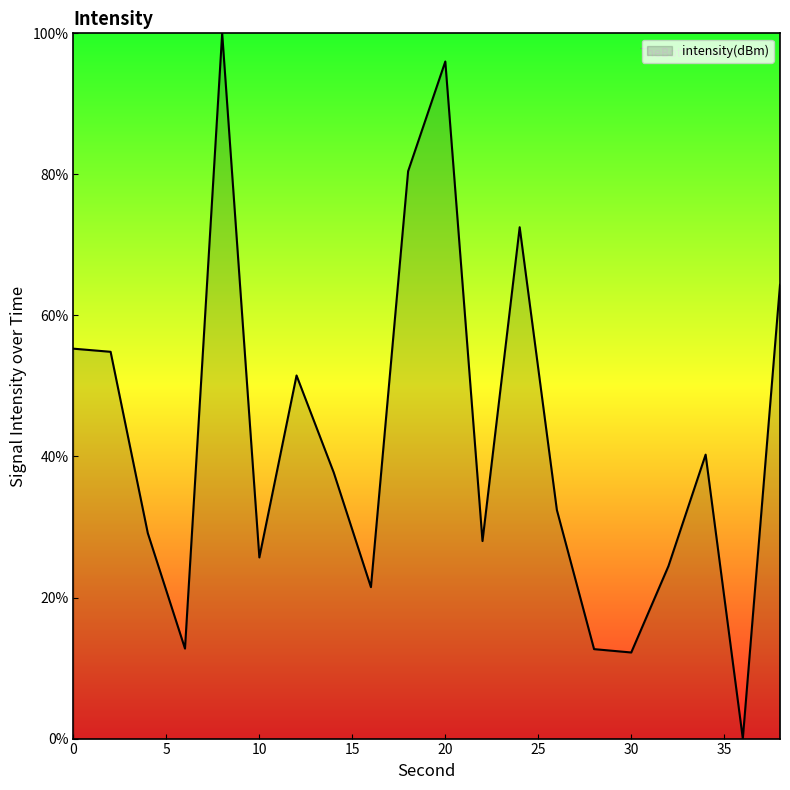

What is the maximum value shown in the chart?

100.0